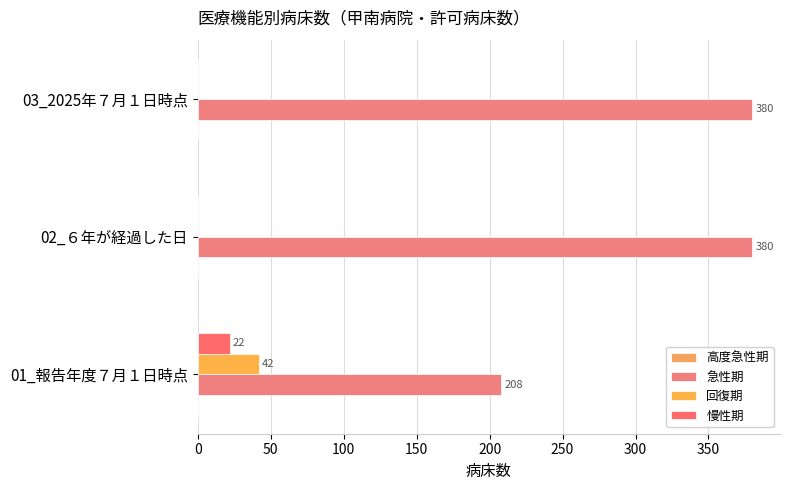

What is the value of the 高度急性期 bar at the 2nd from the left?

0.1